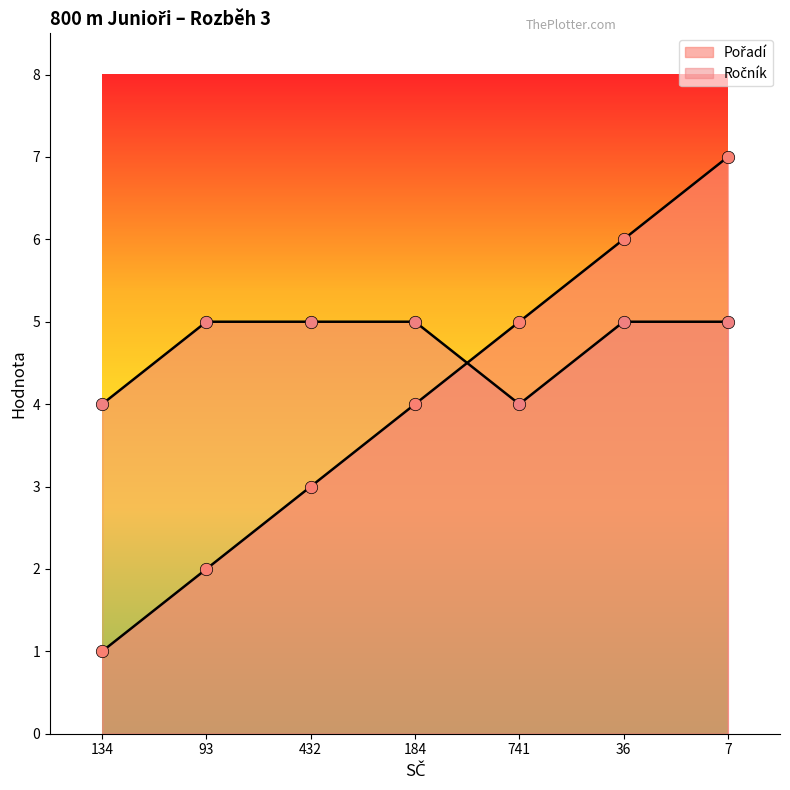

At which category is the sum across all series the highest?

7